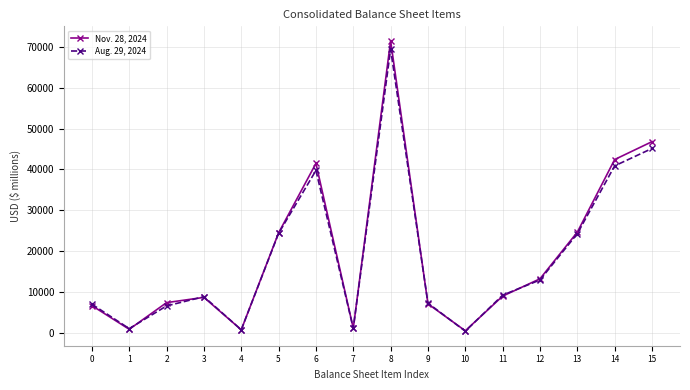

What is the lowest value of the Aug. 29, 2024 series?

431